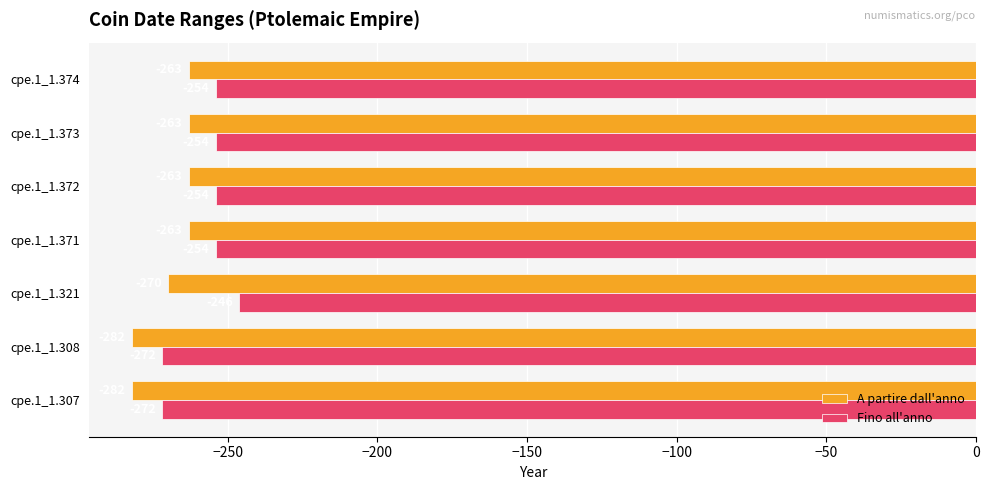

At which category is the sum across all series the highest?

cpe.1_1.321